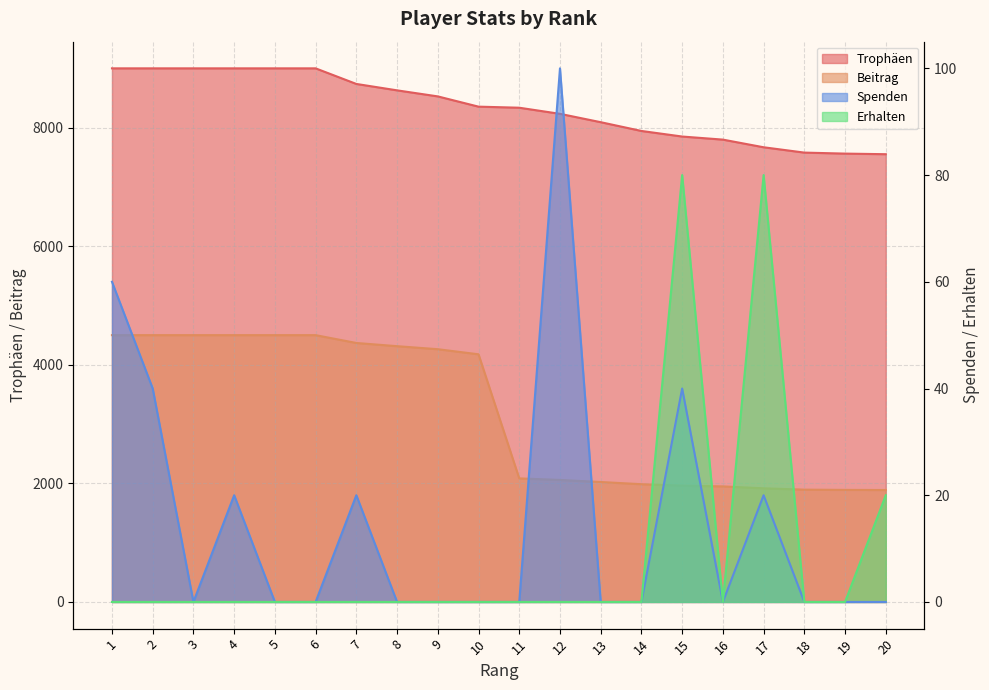

In Spenden, how many points are lower than both neighbors (excluding endpoints)?

2